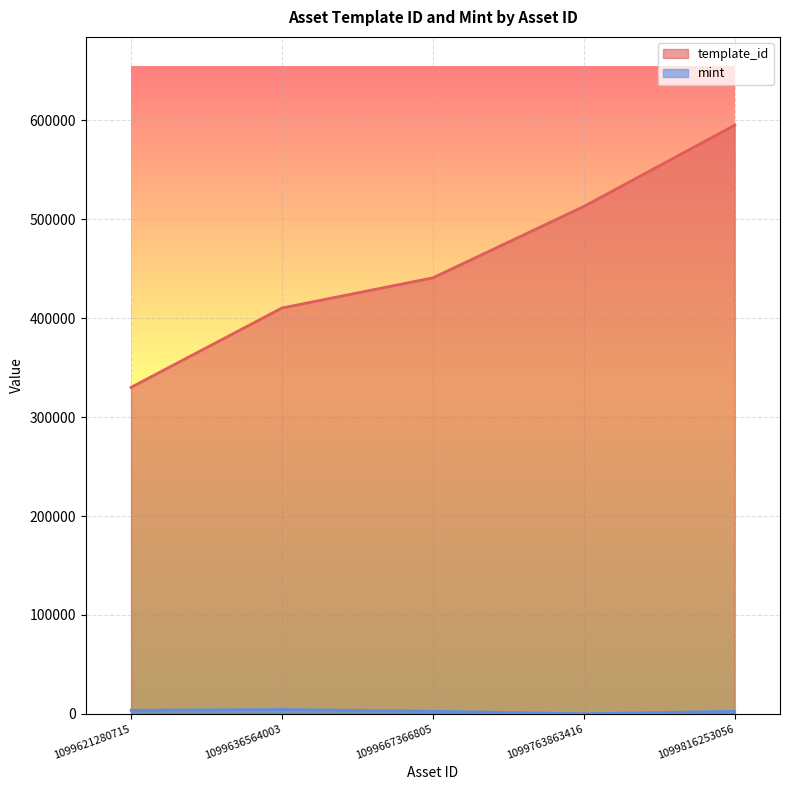

How many categories are shown in the chart?

5